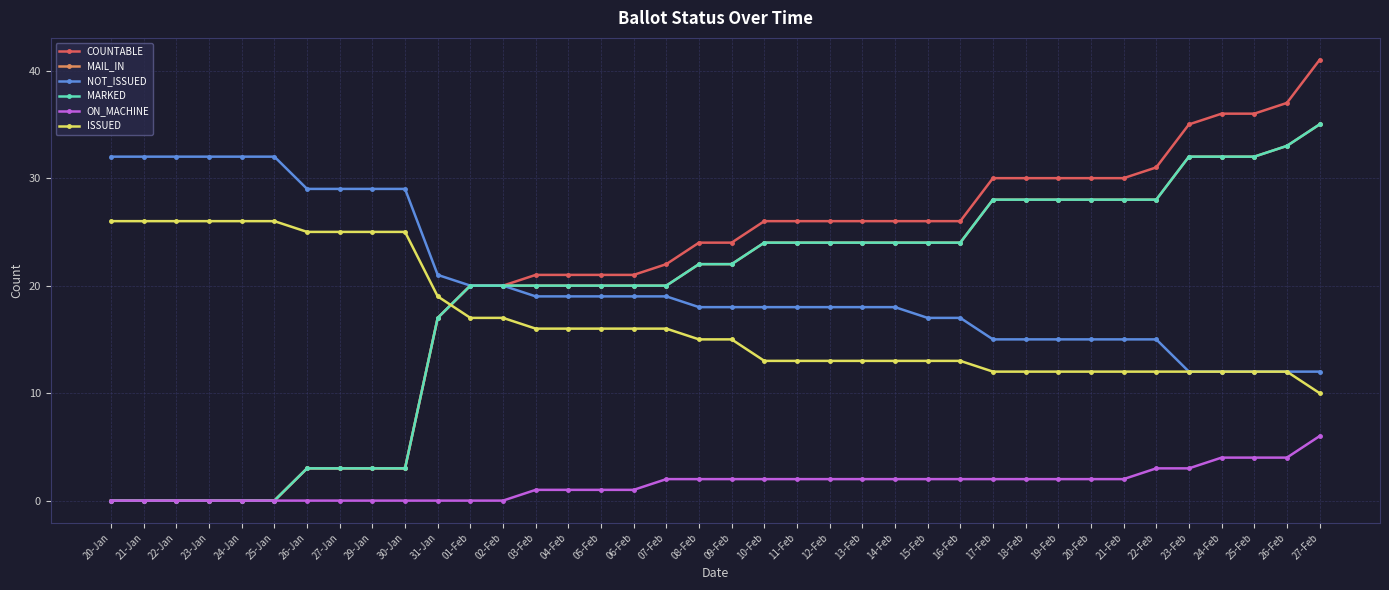

Does the chart have visible grid lines?

Yes